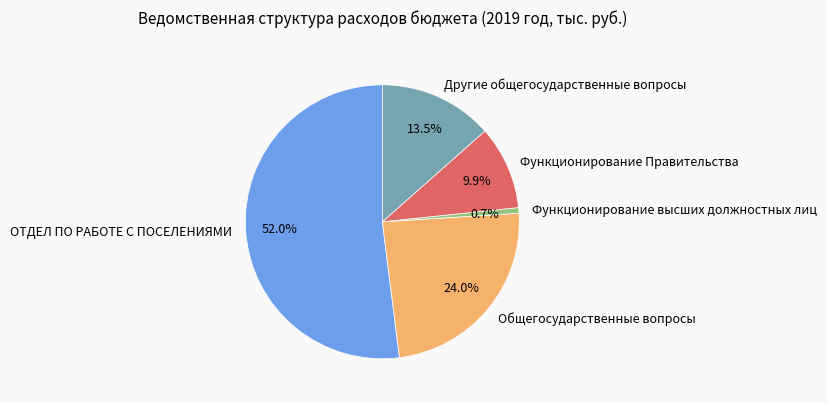

To the nearest percent, what is the difference between the largest and smallest slice percentages?

51%